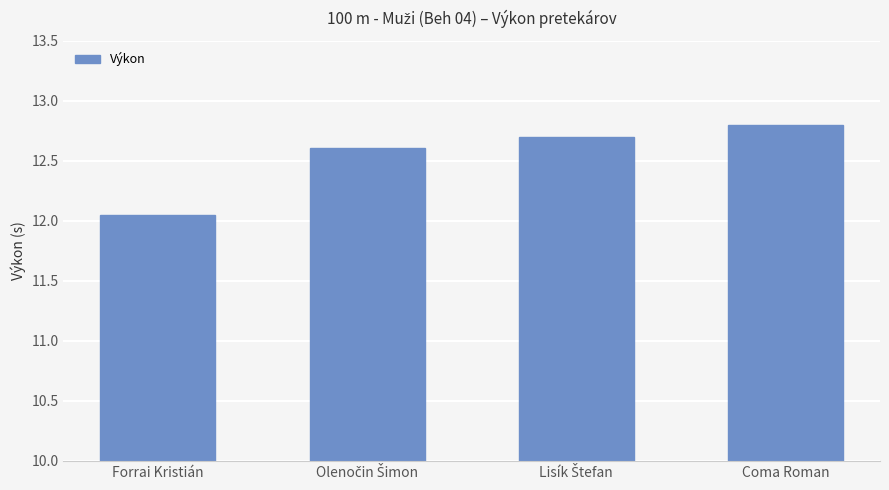

What is the greatest value displayed?

12.8